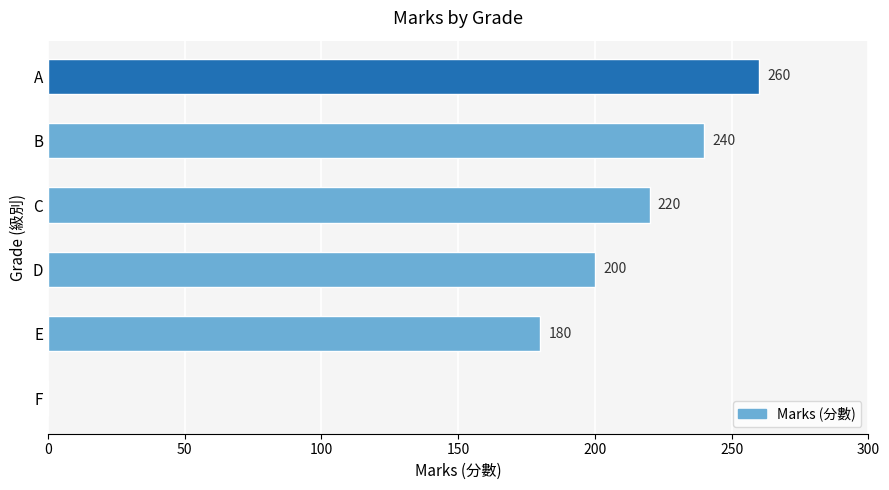

What is the change in value from F to D?

+200